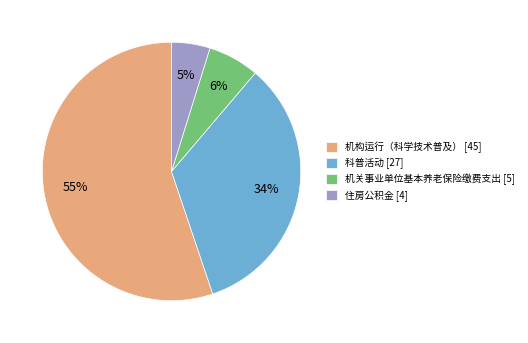

Which slice represents more than half of the pie?

机构运行（科学技术普及）